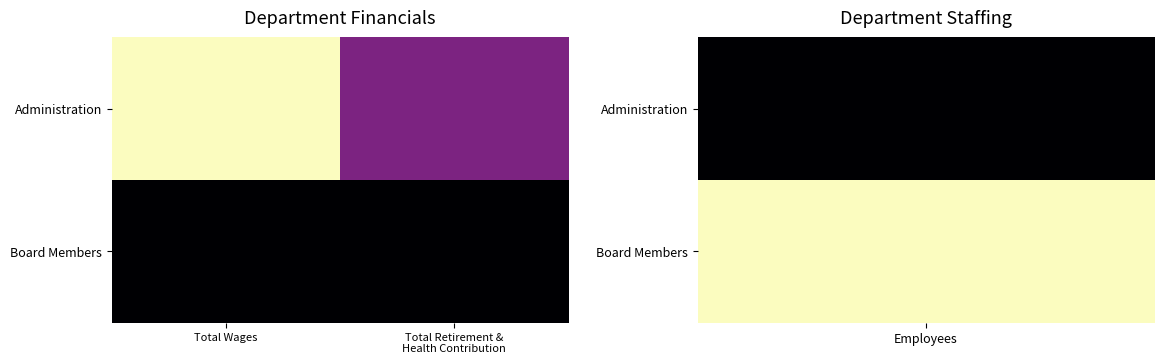

Reading left to right, extract all data points from this chart.

Administration: Total Wages=230299	Total Retirement &
Health Contribution=82986
Board Members: Total Wages=0	Total Retirement &
Health Contribution=0